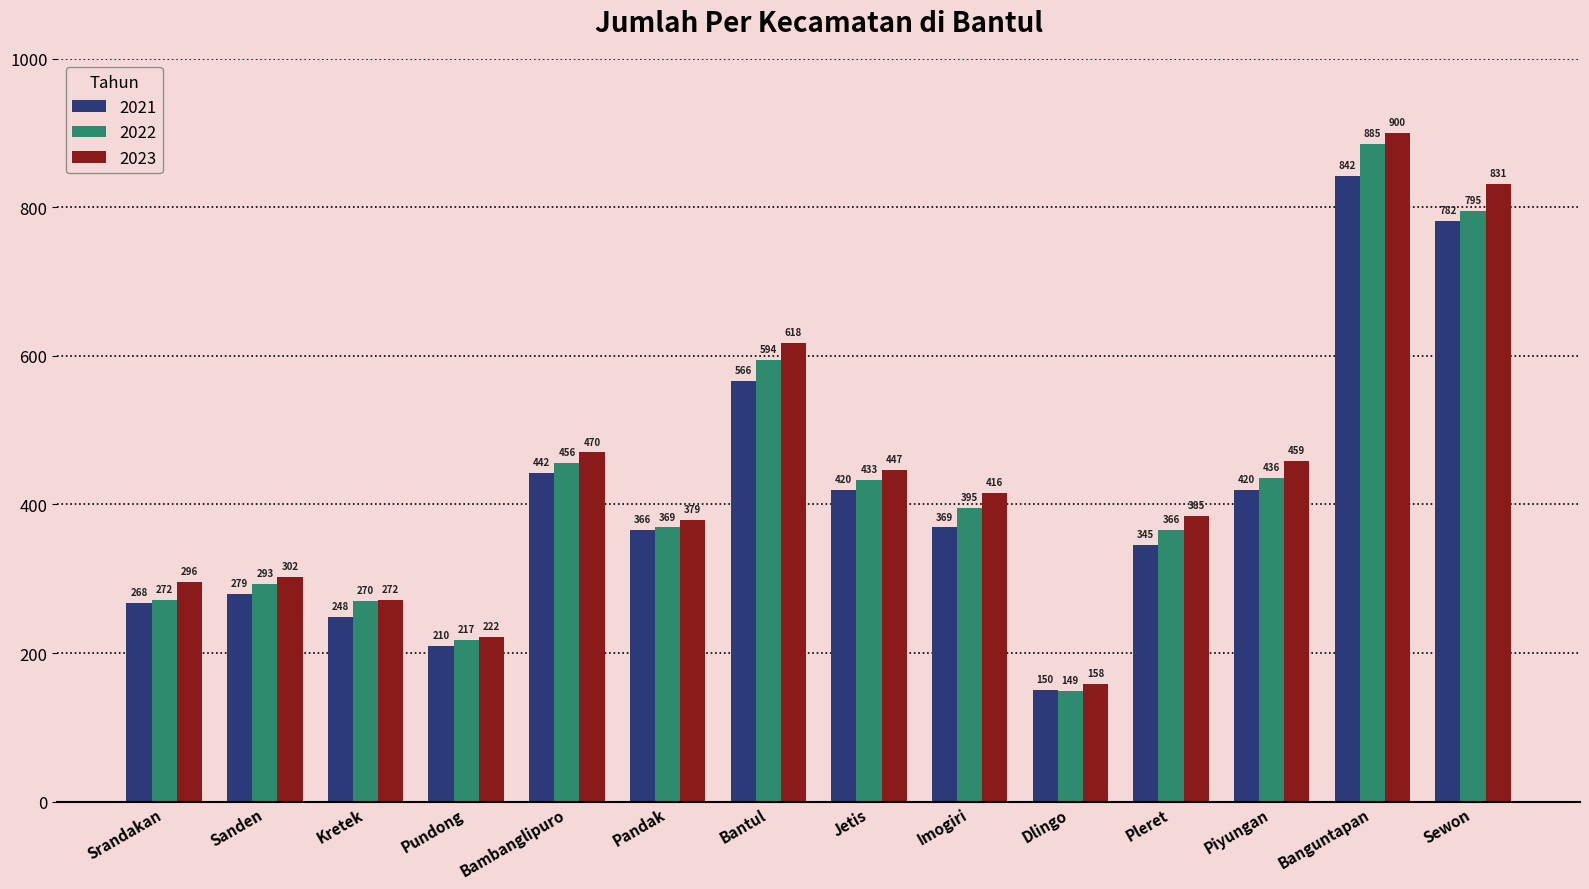

How many data points in 2021 are less than 369?

7